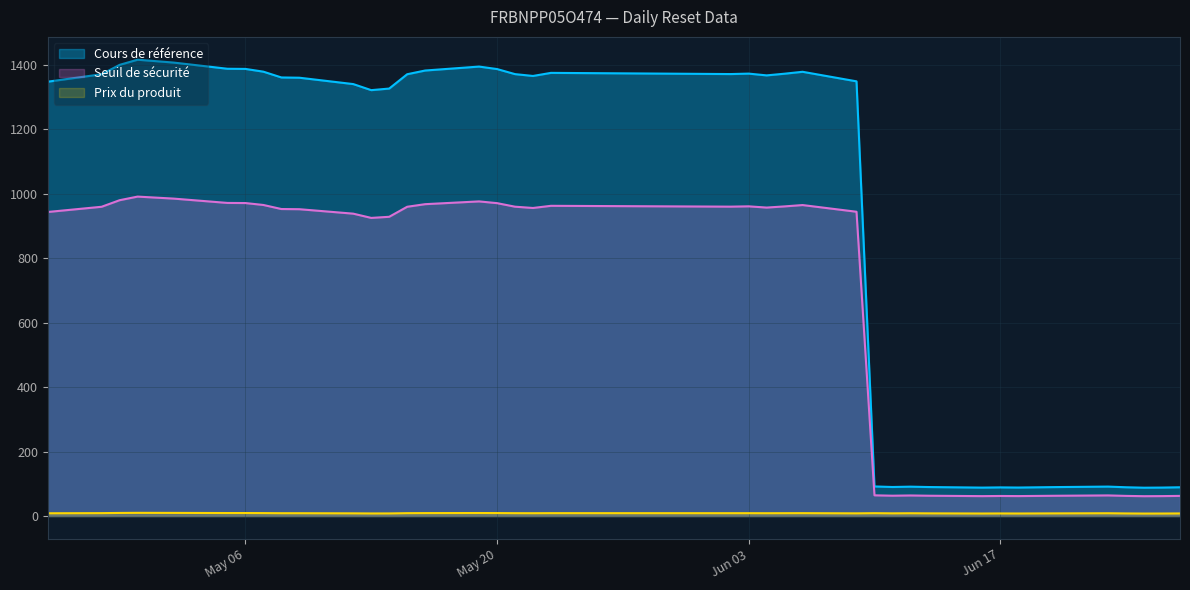

Which series has the largest range (max minus min)?

Cours de référence